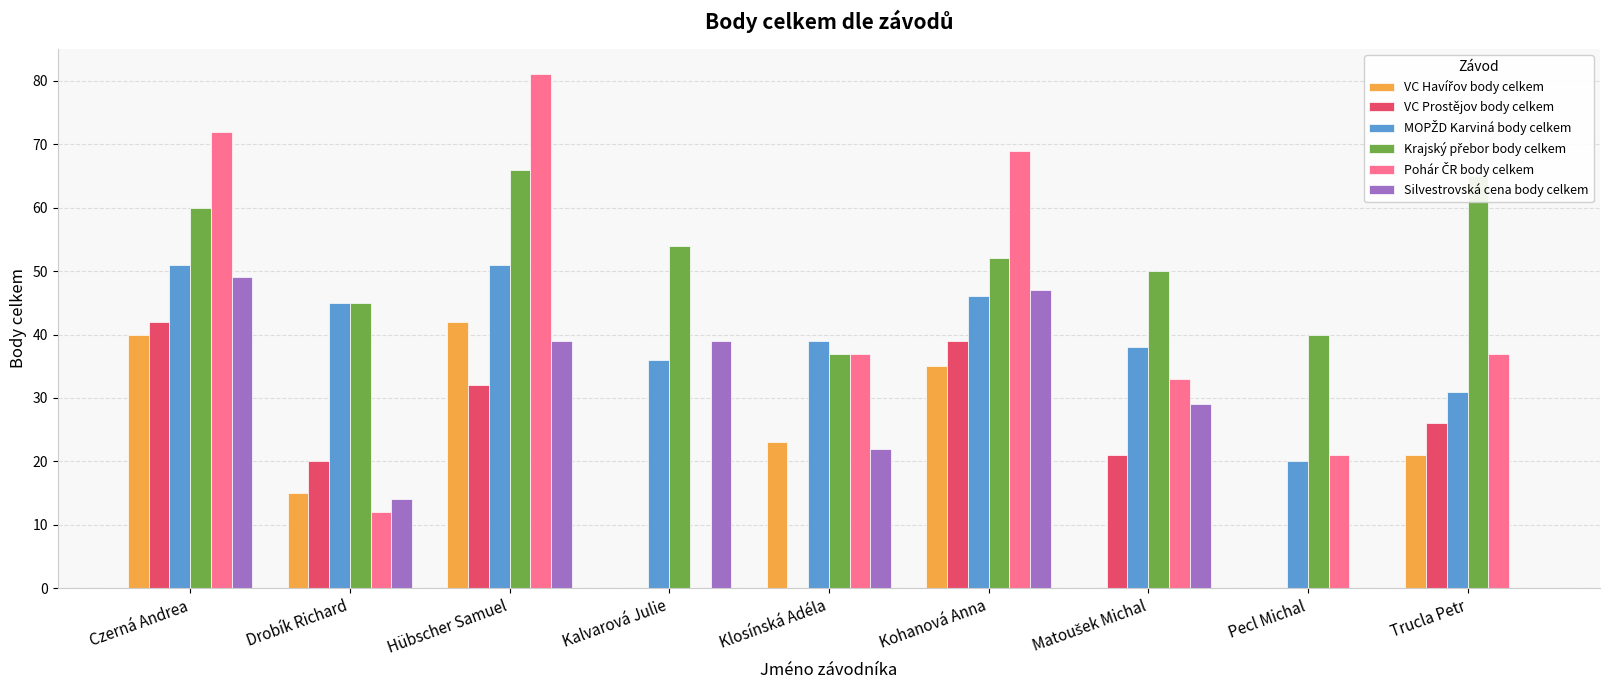

What is the maximum value shown in the chart?

81